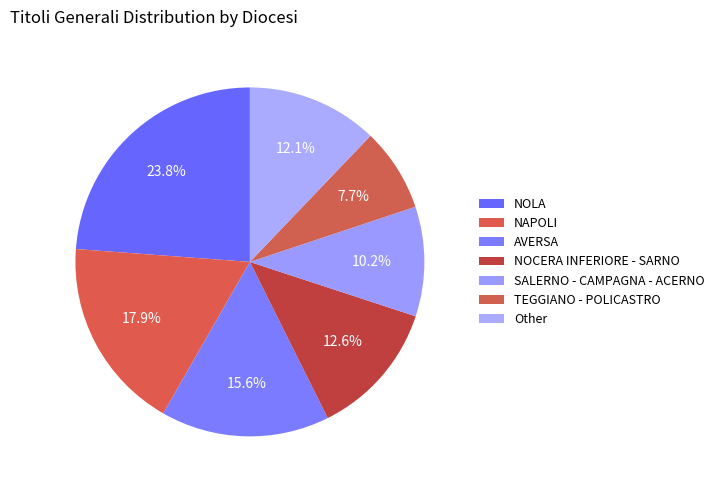

How many segments does this pie chart have?

7